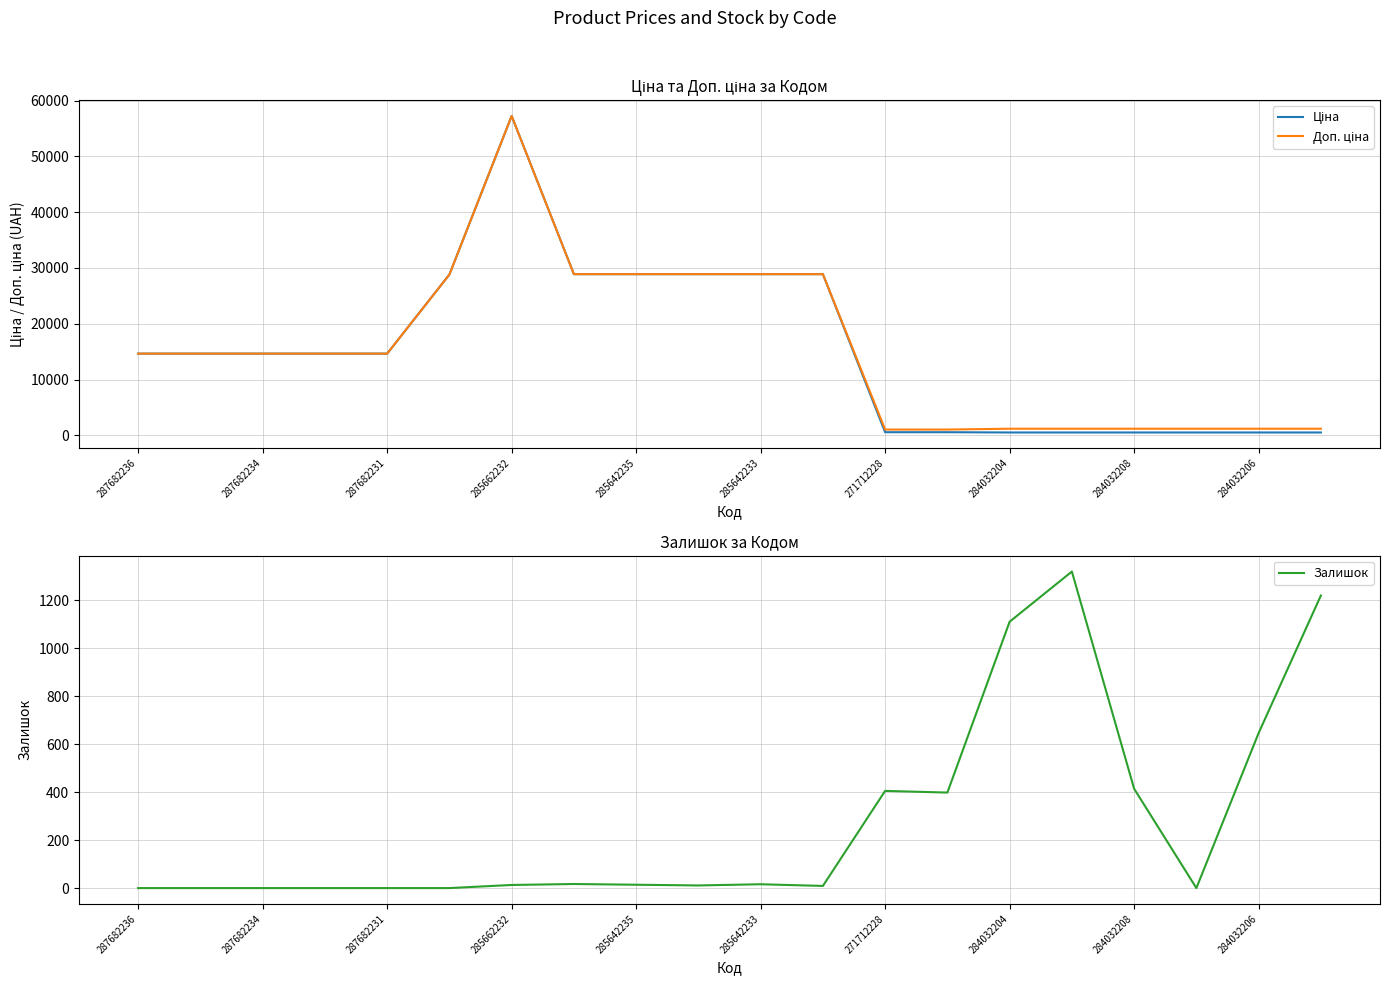

True or false: Ціна and Доп. ціна cross at least once.

False